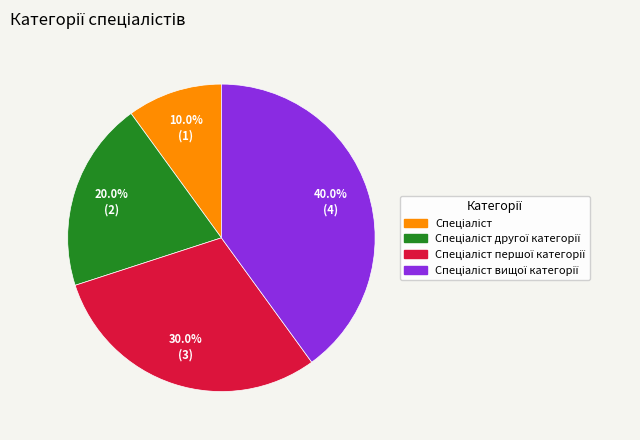

Does any single category account for the majority?

No